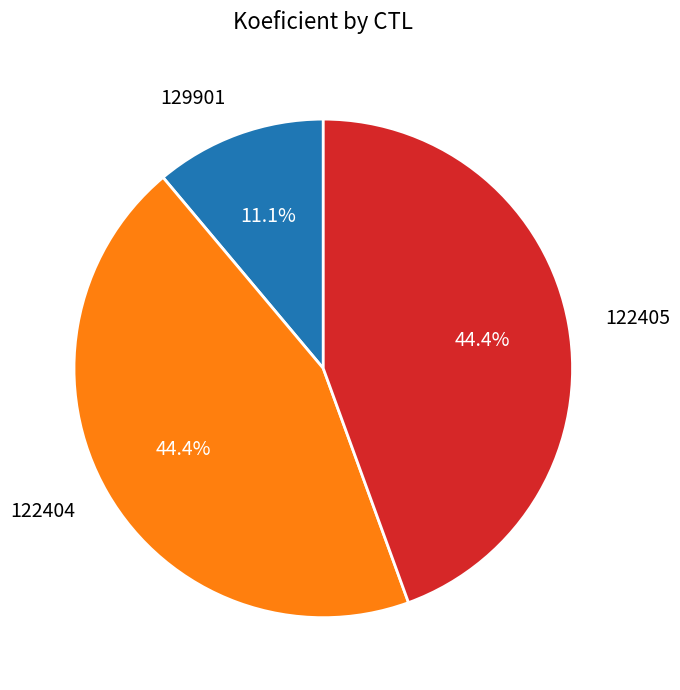

Does 122404 represent more than half of the total?

No